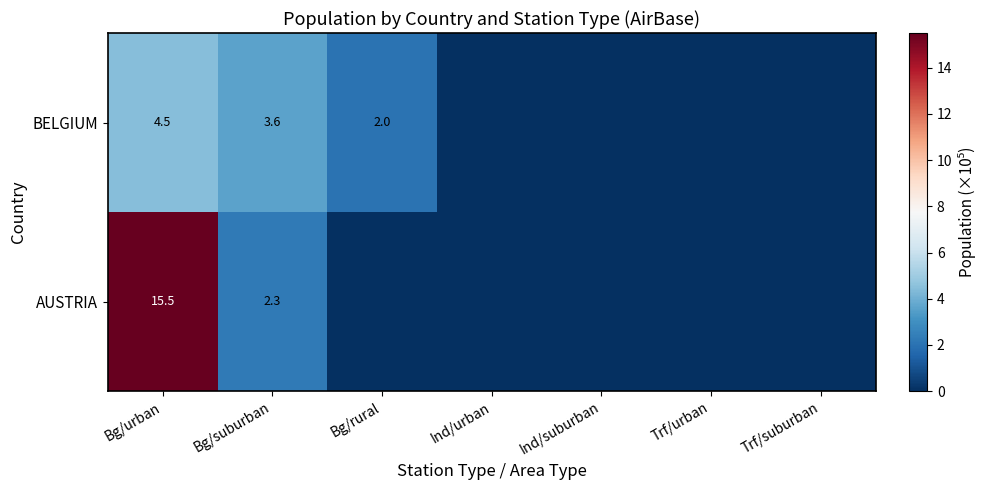

At Bg/suburban, list the series in order from smallest to largest.

AUSTRIA, BELGIUM